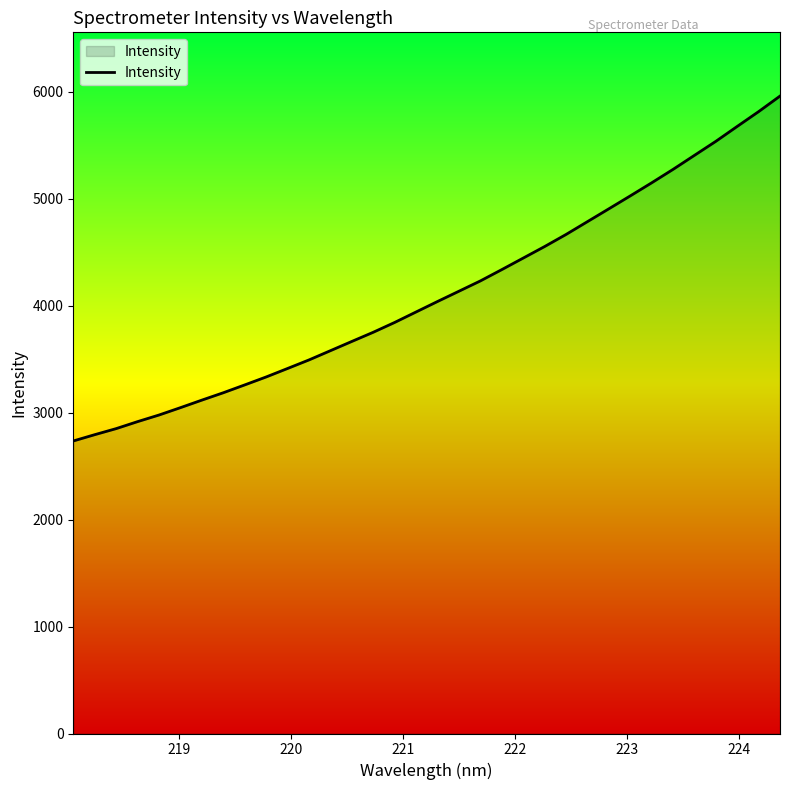

True or false: the data has more than 2 interior local peaks.

False